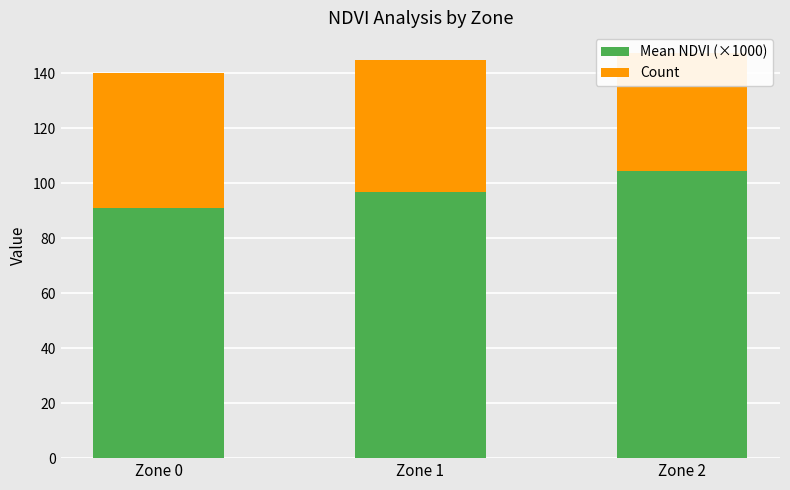

Which has a higher value, Zone 2 or Zone 1?

Zone 2